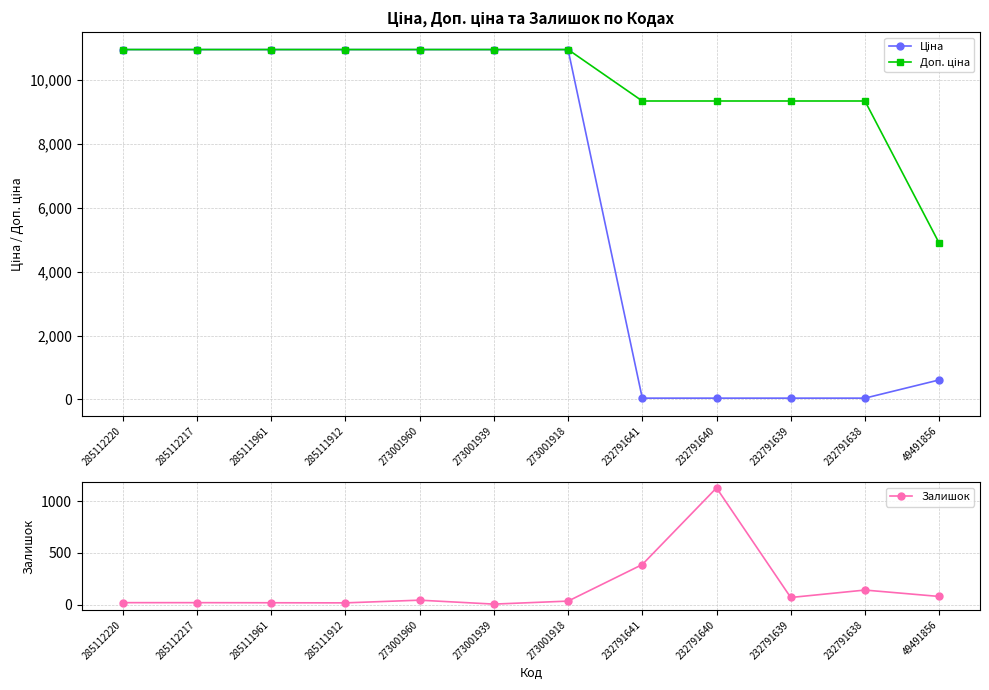

The value of Залишок at 285112217 is 31.2. True or false?

False